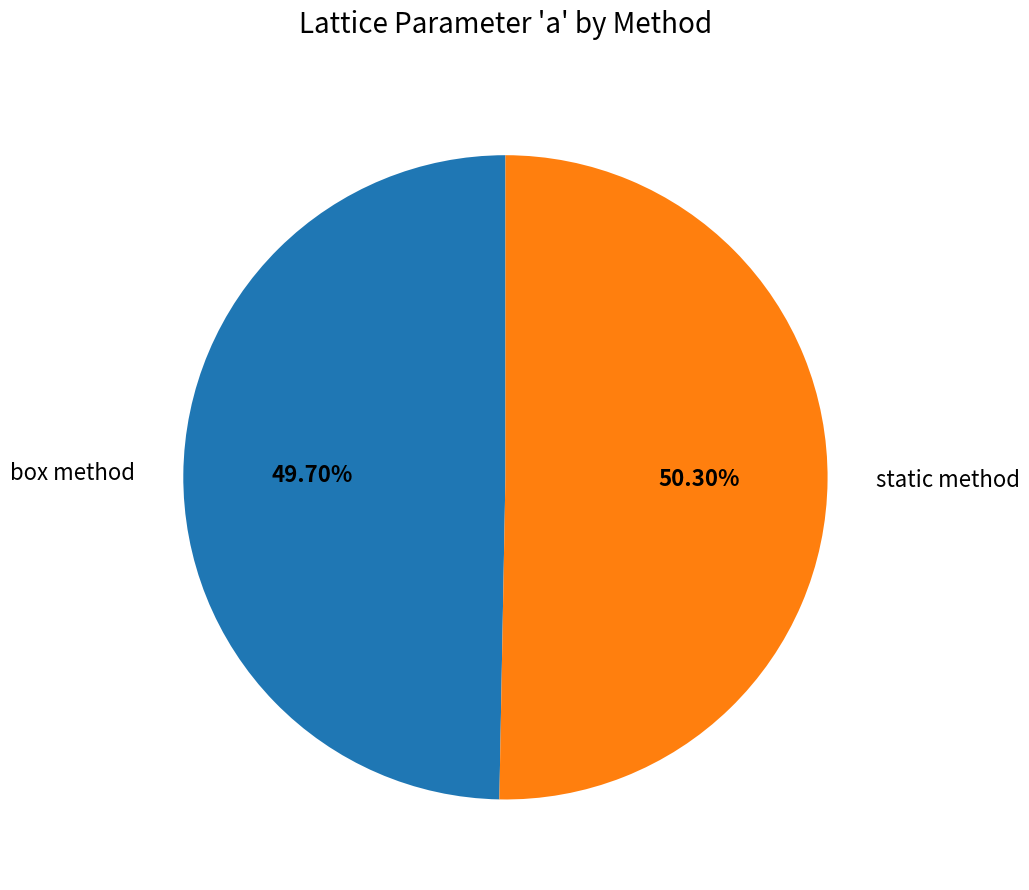

Rank the categories by value from lowest to highest.

box method, static method